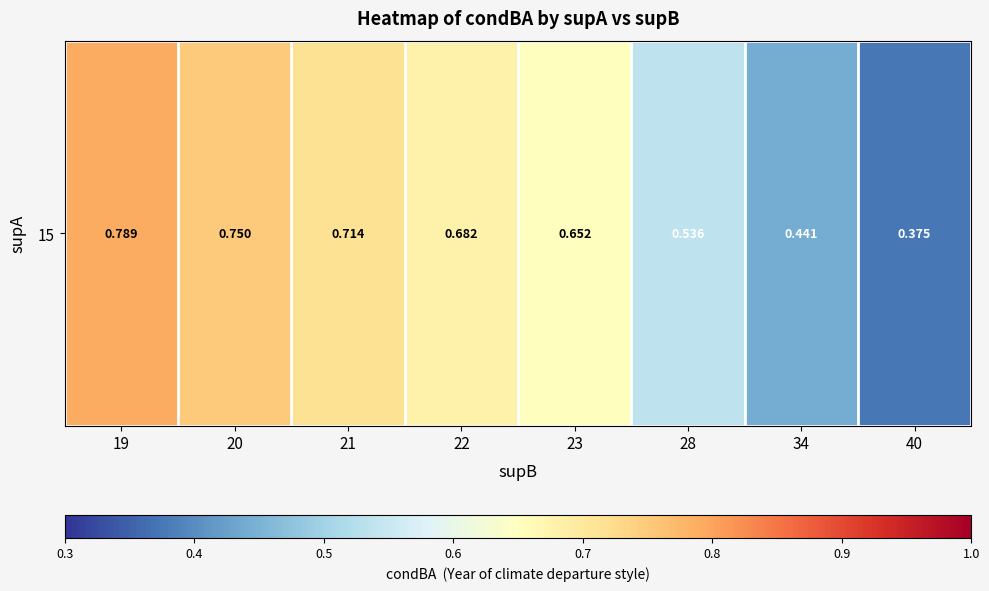

Rank the categories by value from lowest to highest.

40, 34, 28, 23, 22, 21, 20, 19